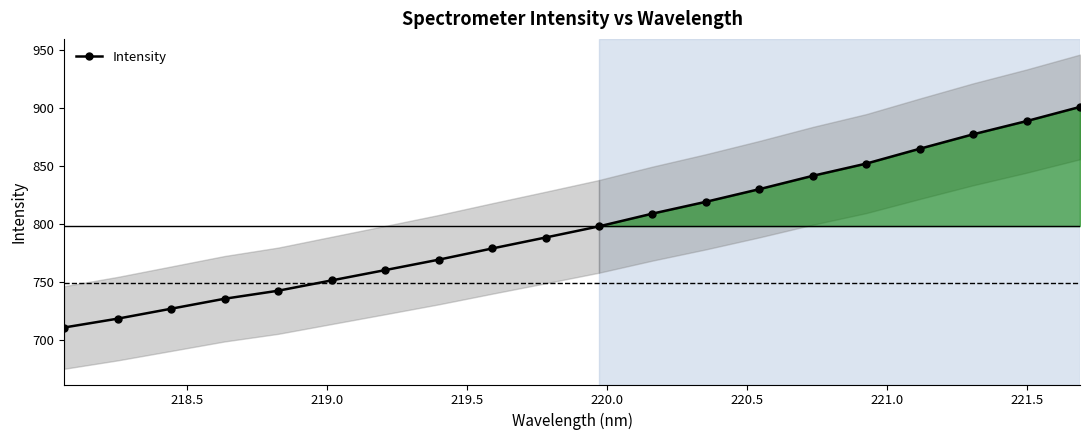

How many data points are less than 797?

10